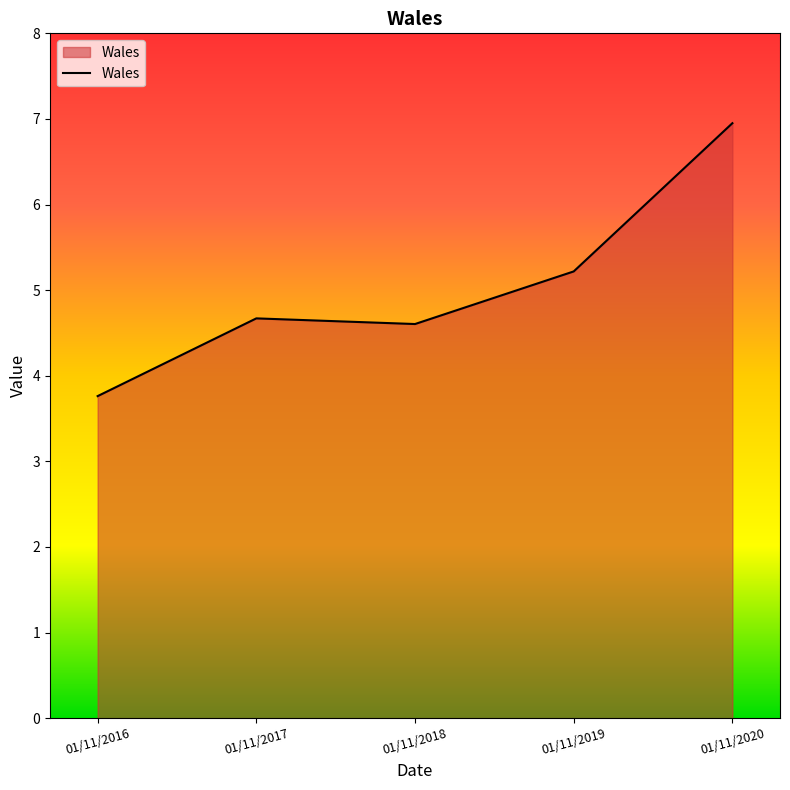

Rank the categories by value from lowest to highest.

01/11/2016, 01/11/2018, 01/11/2017, 01/11/2019, 01/11/2020